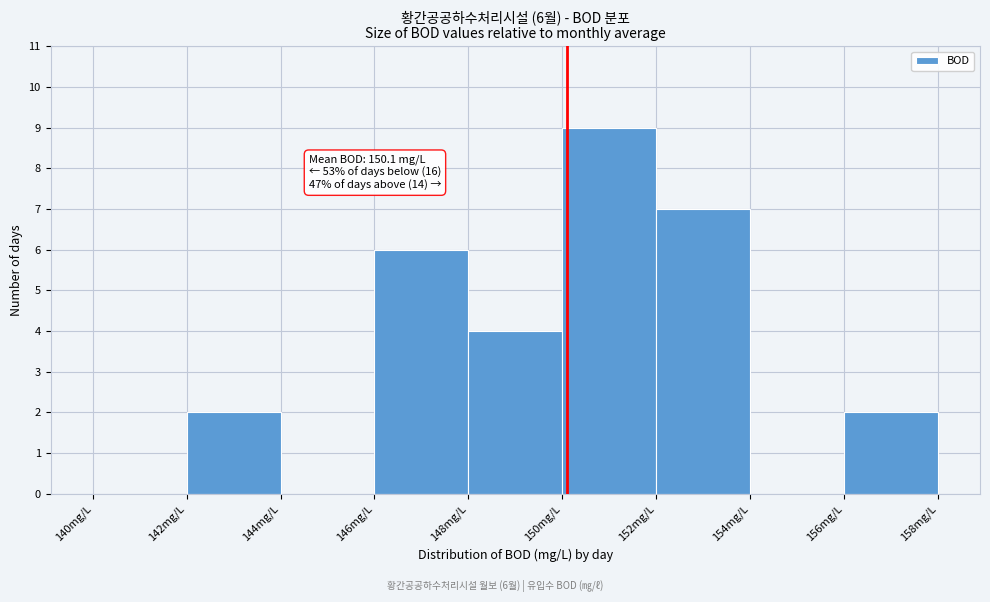

Over which range of the x-axis is the bar tallest?

150 to 152